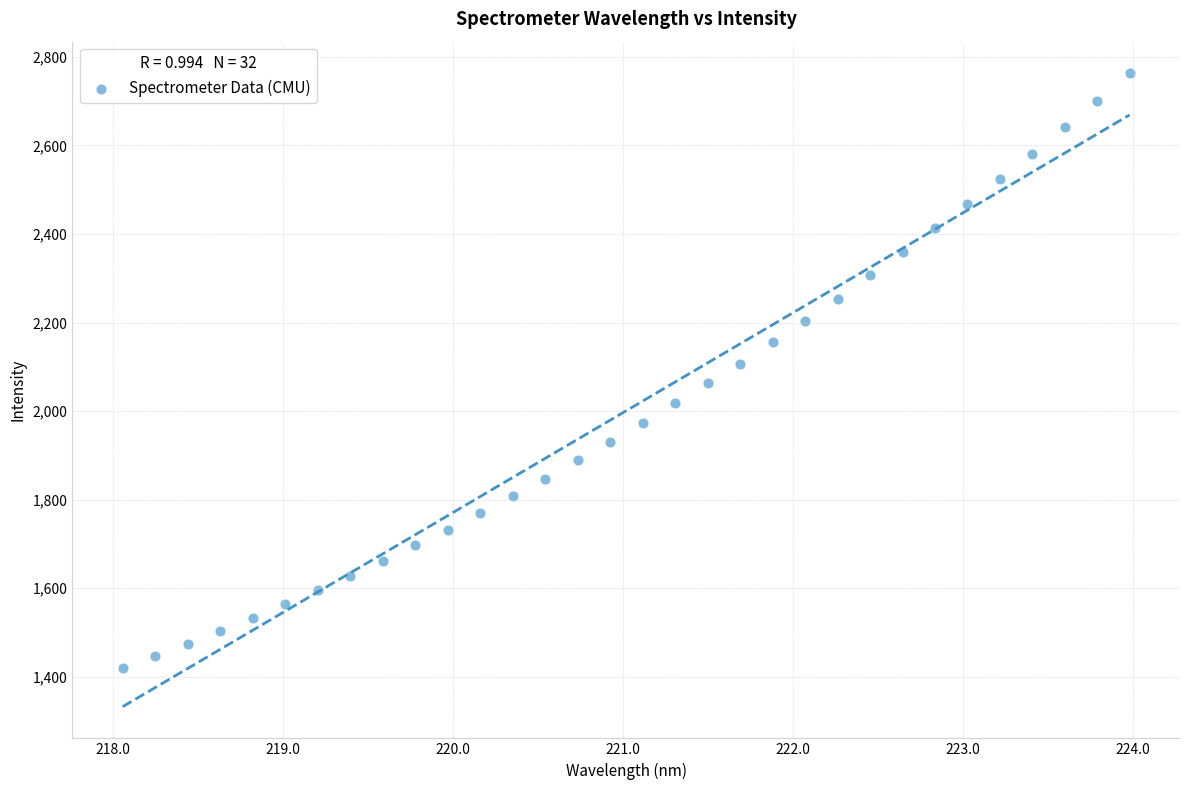

What is the range of X values (max minus min)?

5.9